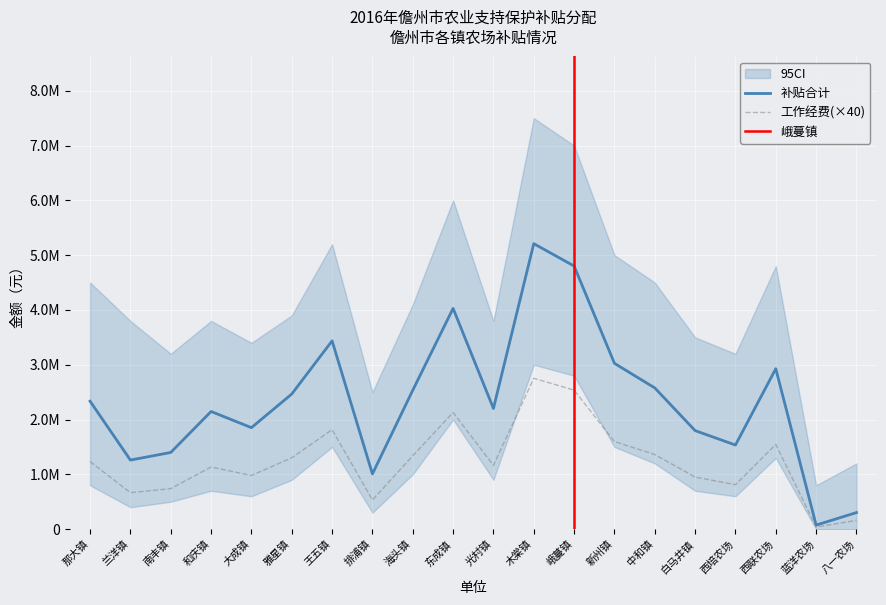

Is the value of 补贴合计 at 海头镇 greater than the value of 工作经费 at 西联农场?

Yes